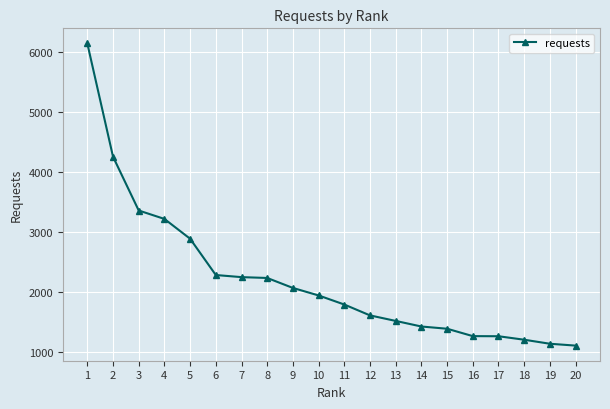

True or false: the data shows 2884 at 5.

True